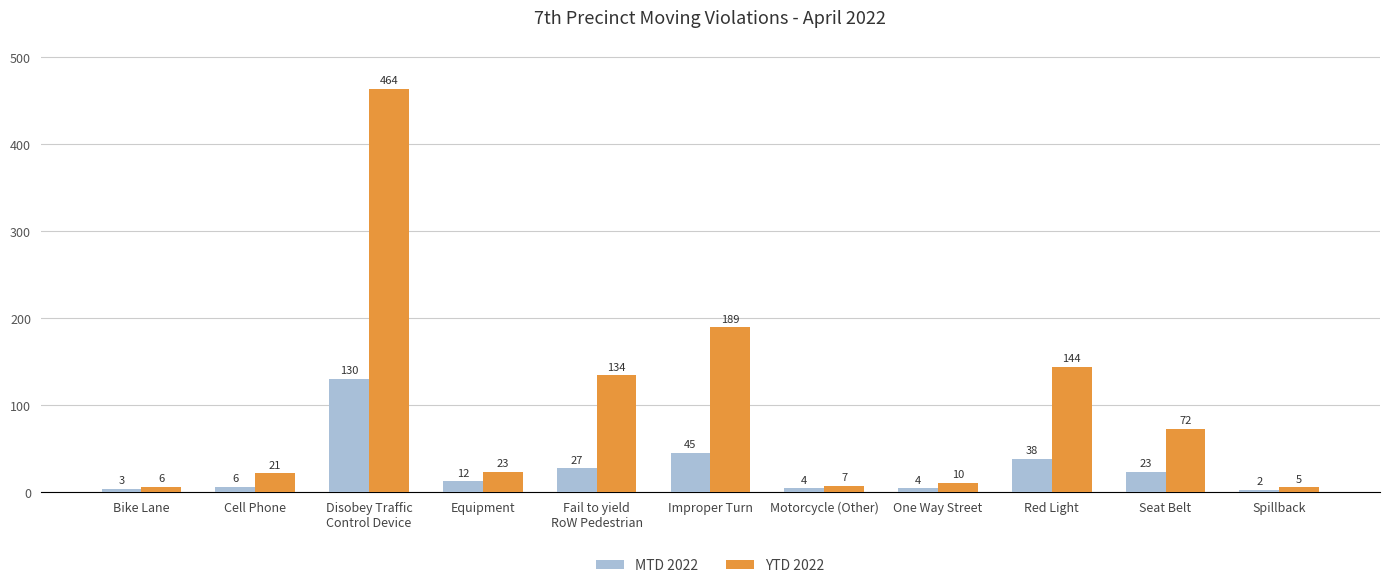

What is the highest value of the MTD 2022 series?

130